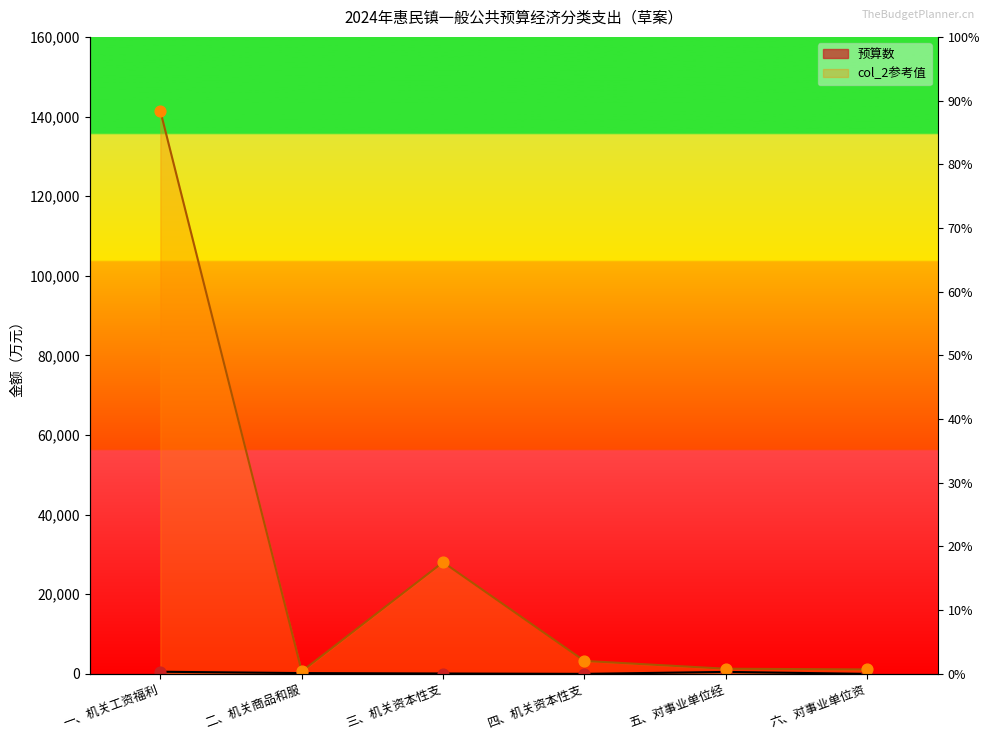

What are all the series names shown in the legend?

预算数, col_2参考值